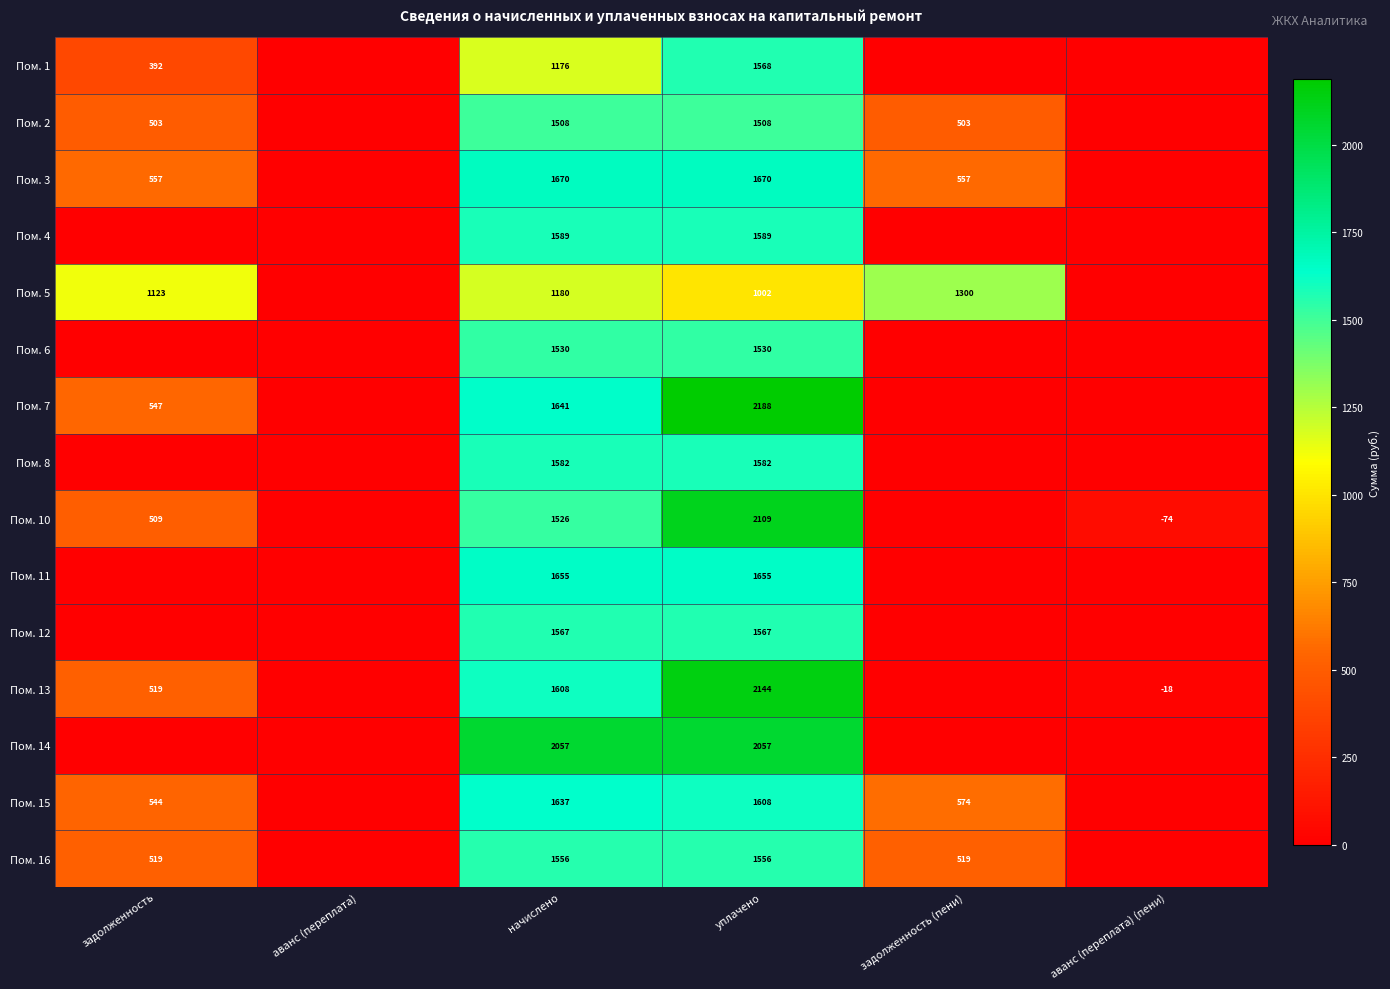

At which category is the sum across all series the highest?

уплачено